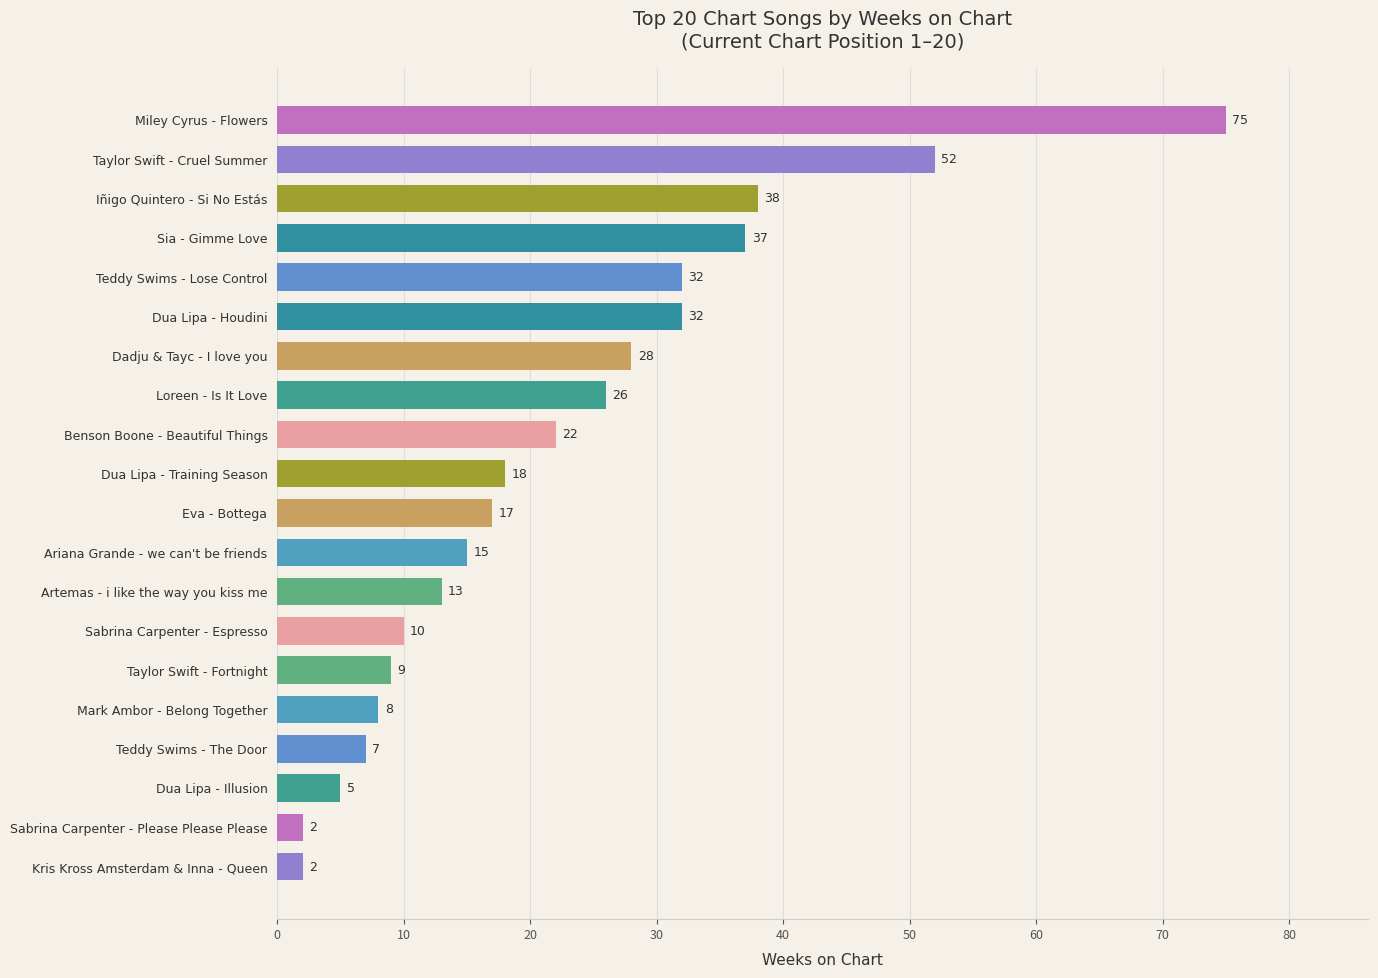

What is the approximate value at Sia - Gimme Love, to the nearest 10?

40